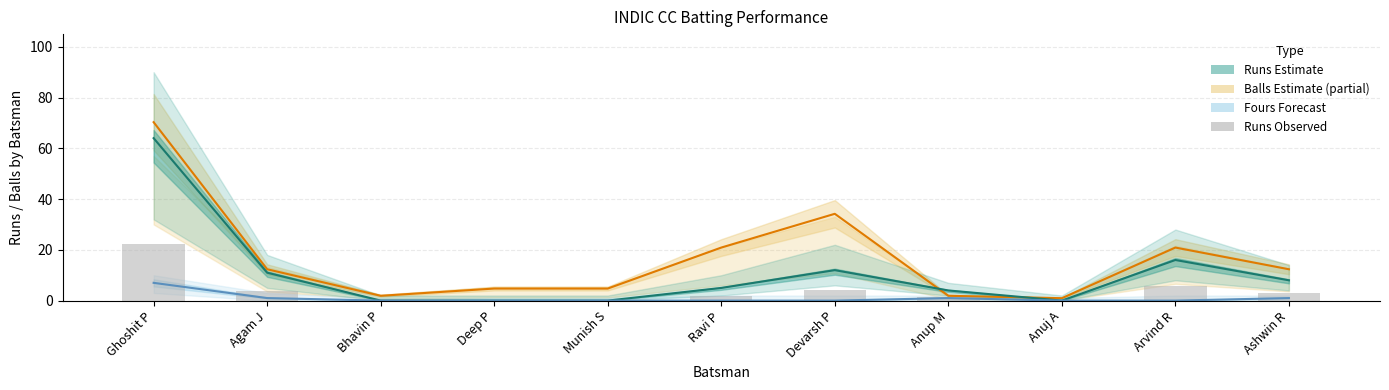

Does the chart contain stacked bars?

No